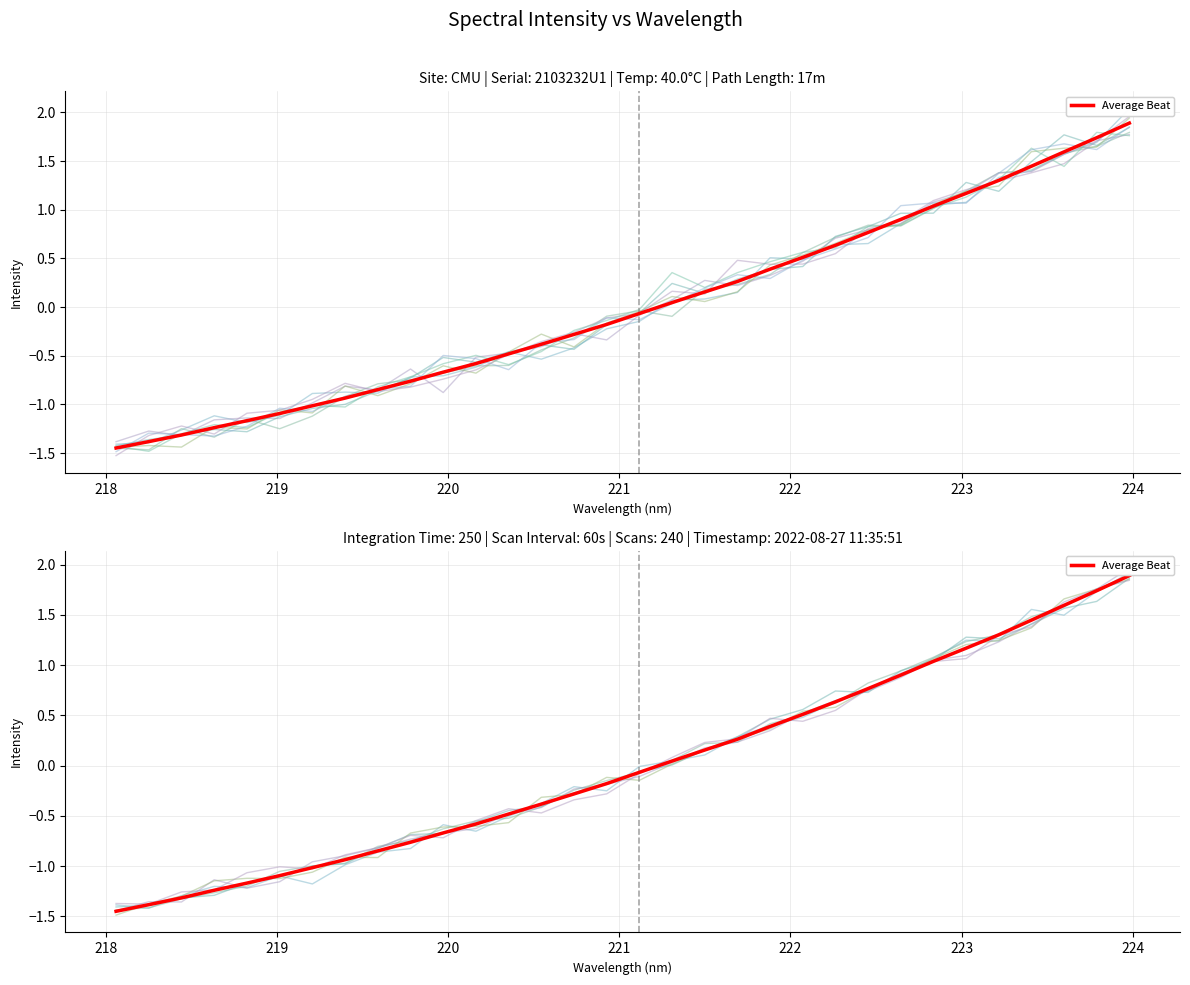

What is the smallest value displayed?

-1.4